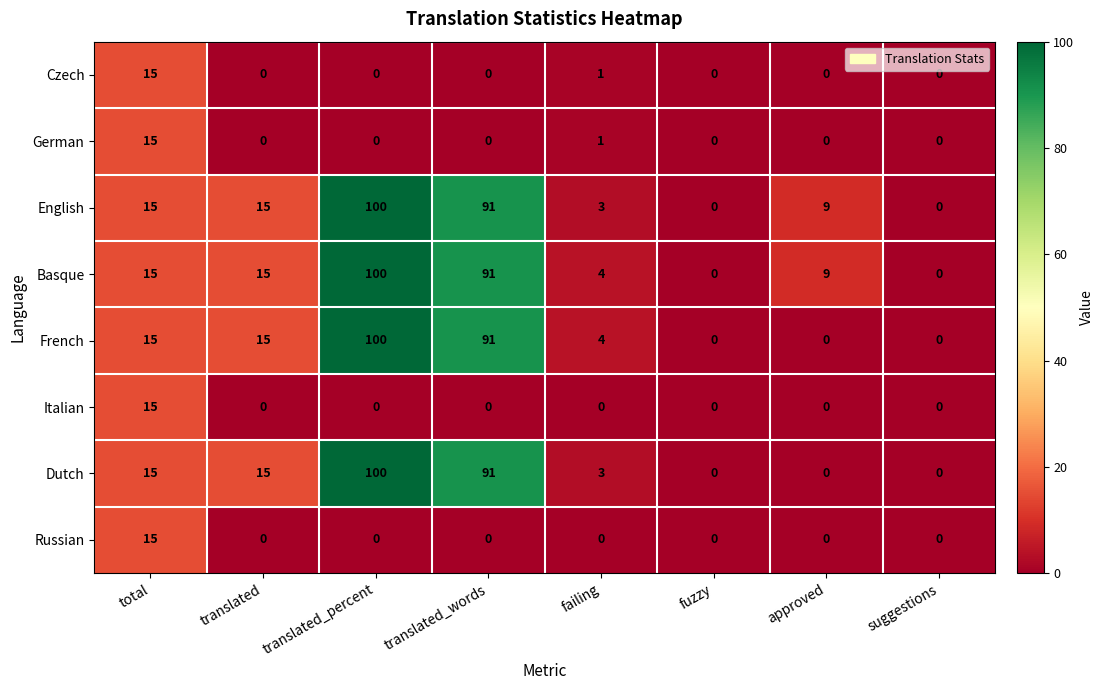

At which category is the sum across all series the highest?

translated_percent